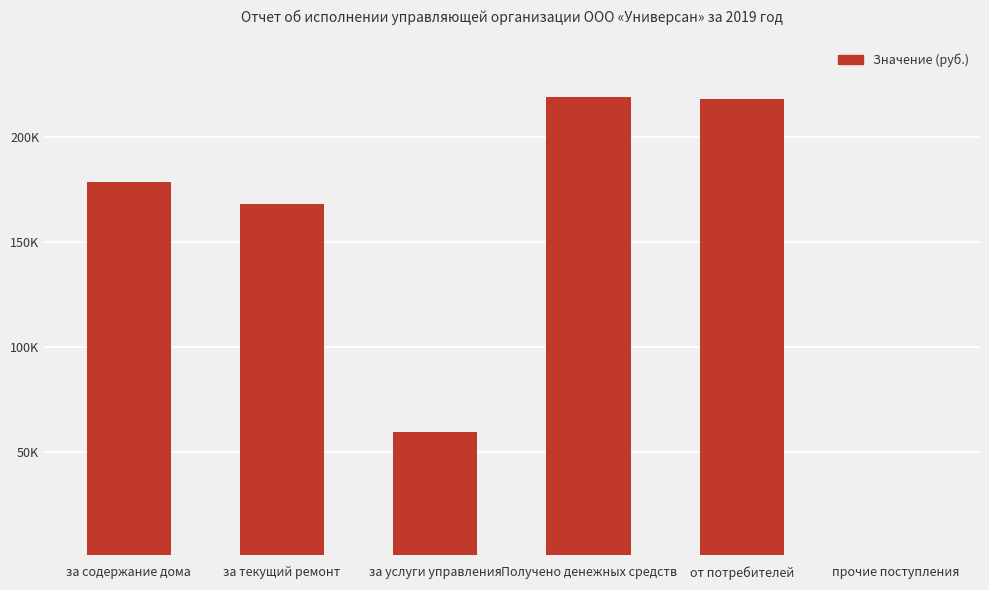

True or false: the data shows 79362.1 at за услуги управления.

False